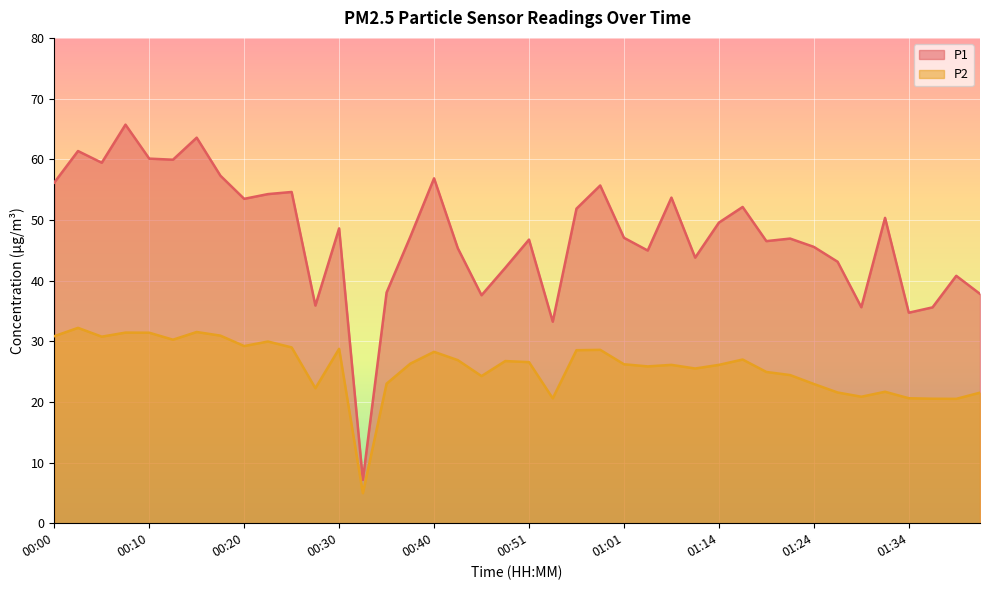

List the labels in order of P1 value, smallest first.

00:33, 00:53, 01:34, 01:36, 01:29, 00:28, 00:45, 01:41, 00:35, 01:39, 00:48, 01:26, 01:11, 01:03, 00:42, 01:24, 01:19, 00:51, 01:21, 01:01, 00:37, 00:30, 01:14, 01:31, 00:56, 01:16, 00:20, 01:08, 00:23, 00:25, 00:58, 00:00, 00:40, 00:17, 00:05, 00:12, 00:10, 00:03, 00:15, 00:07